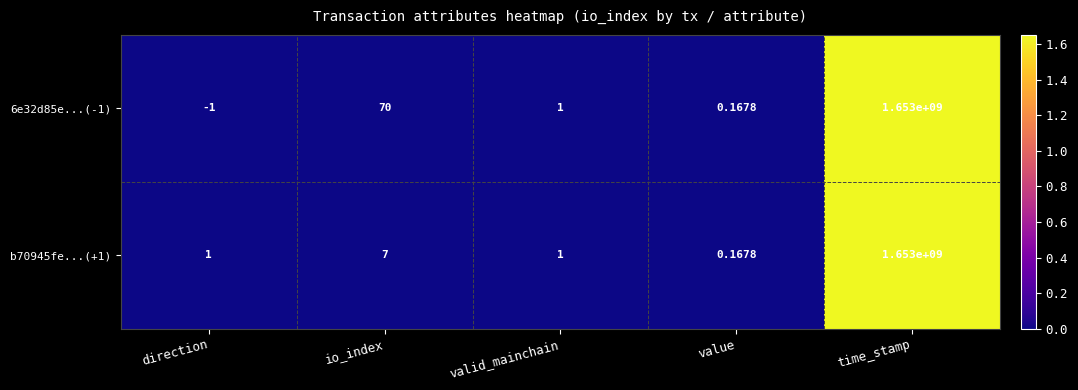

At which label is 6e32d85e...(-1) closest to 826499999?

io_index